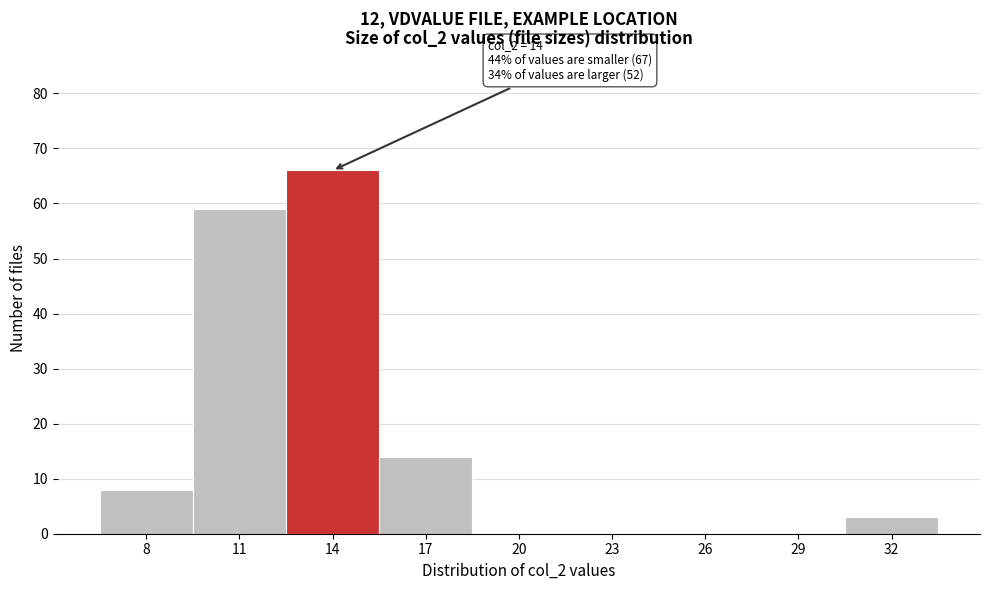

Reading left to right, list all the values displayed in this chart.

8=8	11=59	14=66	17=14	20=0	23=0	26=0	29=0	32=3